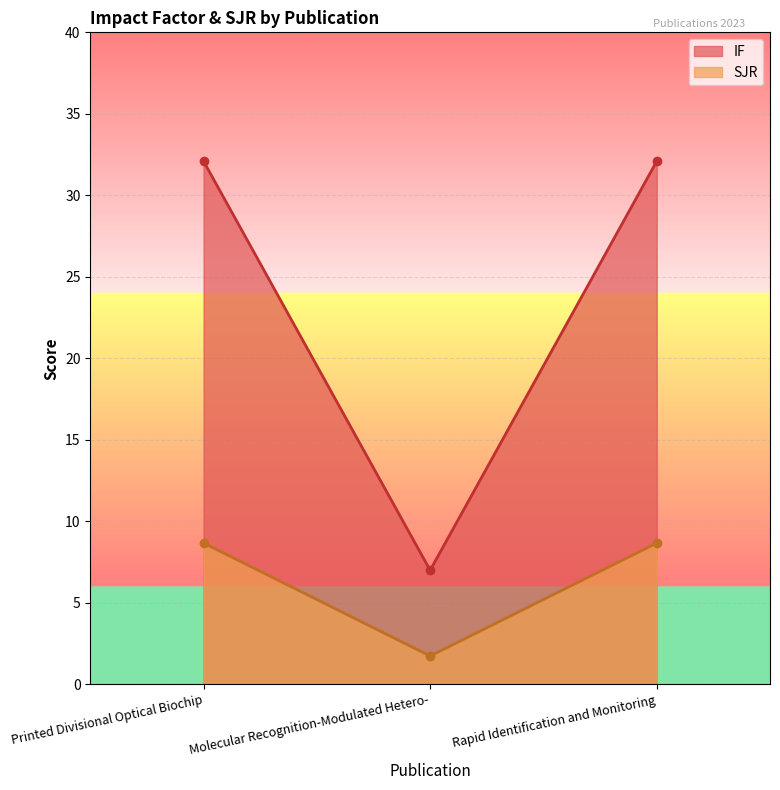

Which series has the largest total across all categories?

IF